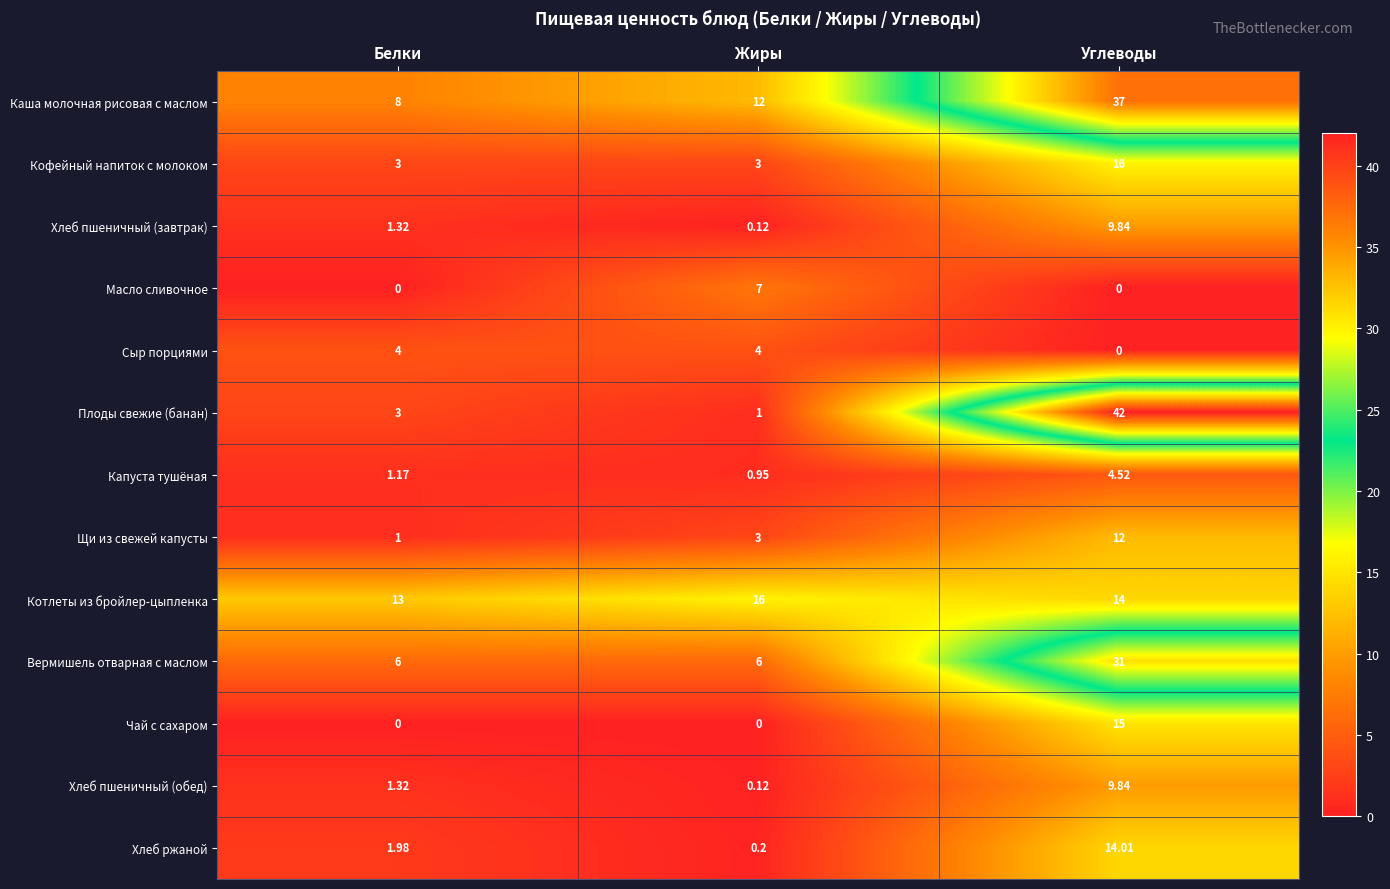

Rank the categories by Хлеб пшеничный (обед) value from highest to lowest.

Углеводы, Белки, Жиры